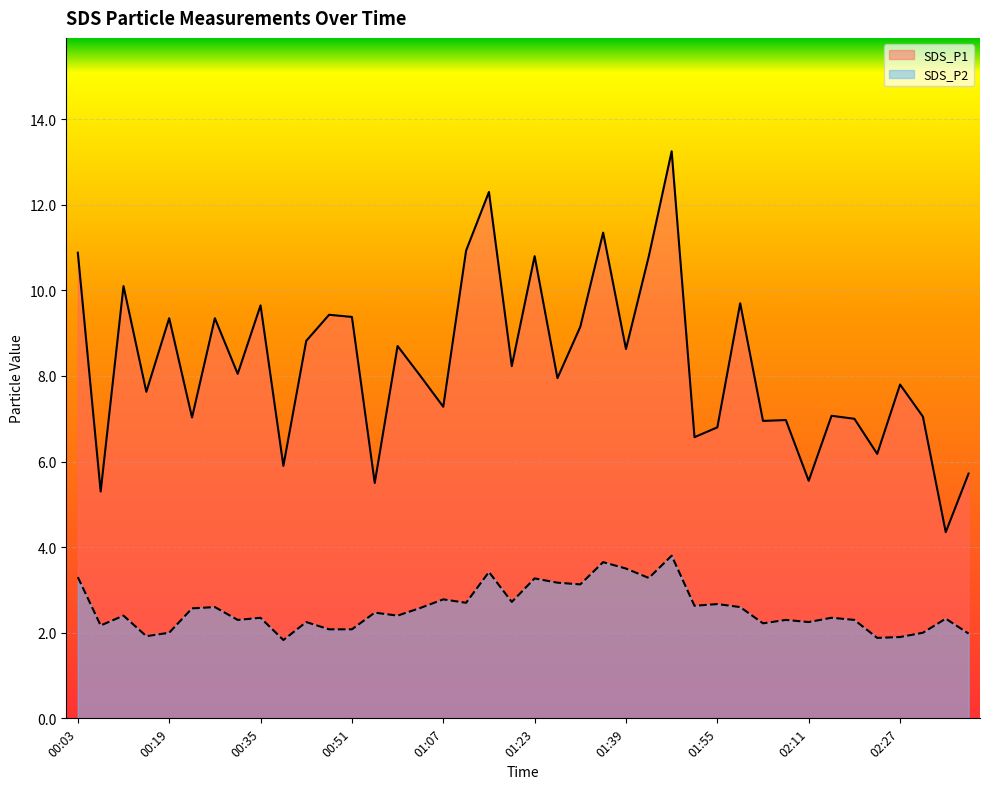

At which label does SDS_P2 reach its minimum?

00:39